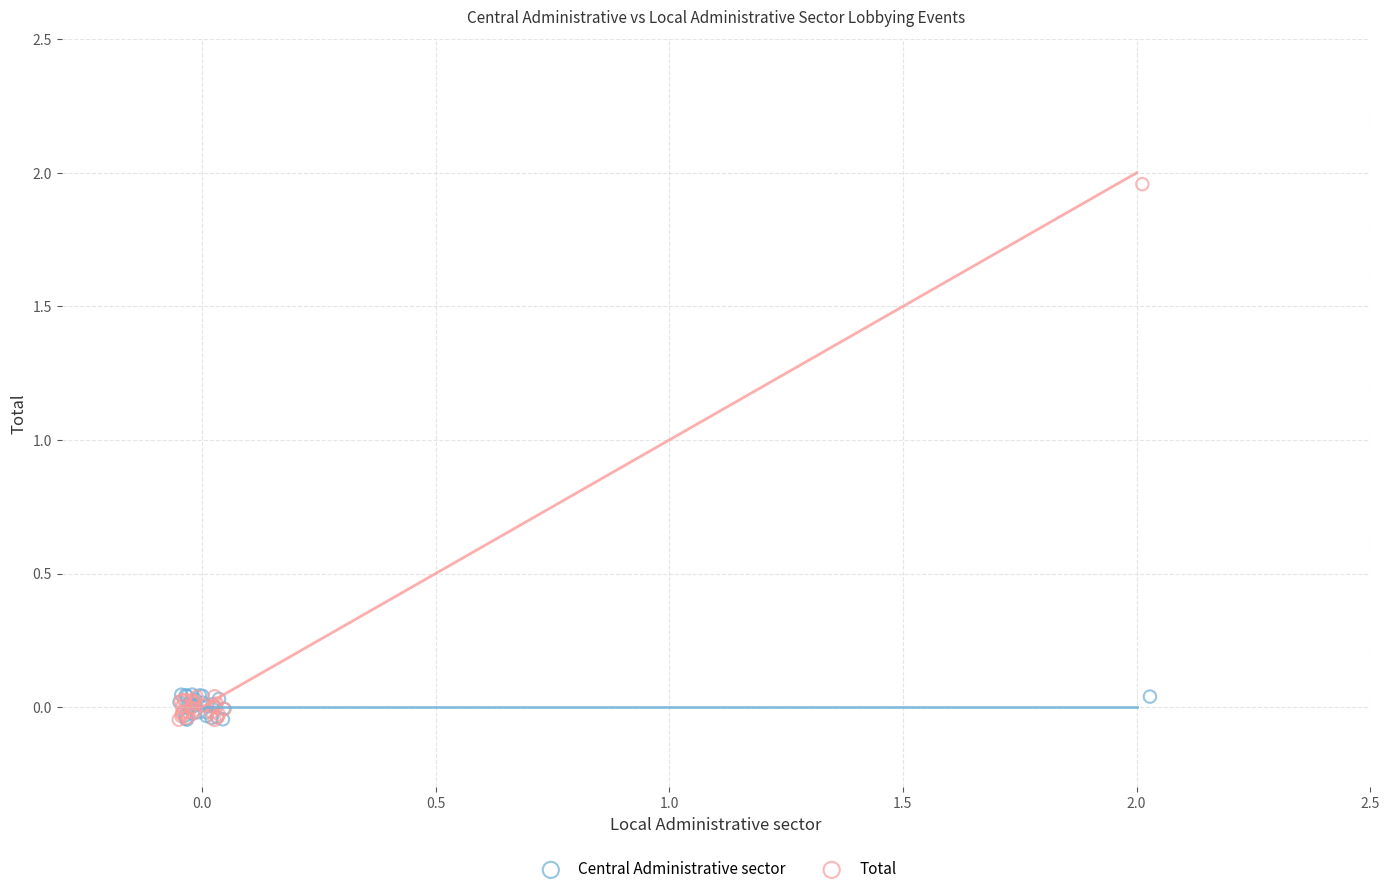

What are all the series names shown in the legend?

Central Administrative sector, Total